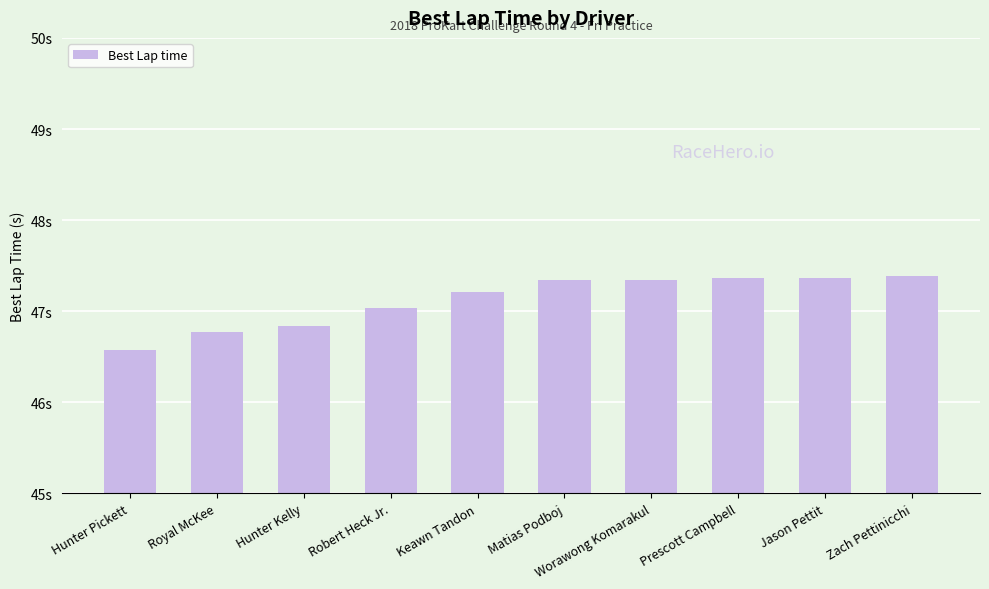

Between Robert Heck Jr. and Prescott Campbell, which is larger?

Prescott Campbell